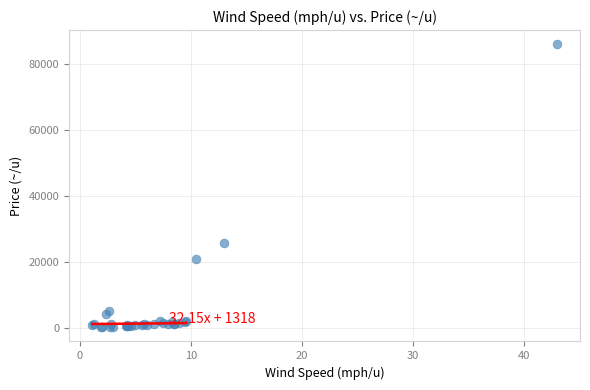

What Y value in the scatter plot is closest to 43180?

26000